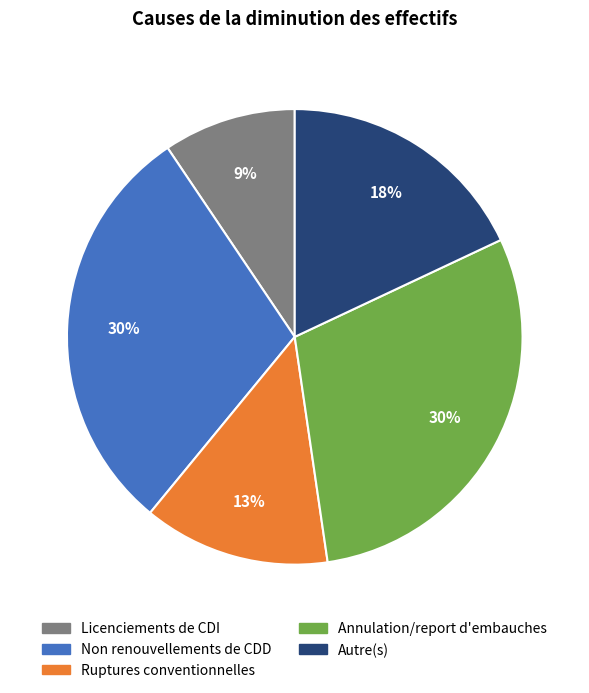

How many segments does this pie chart have?

5